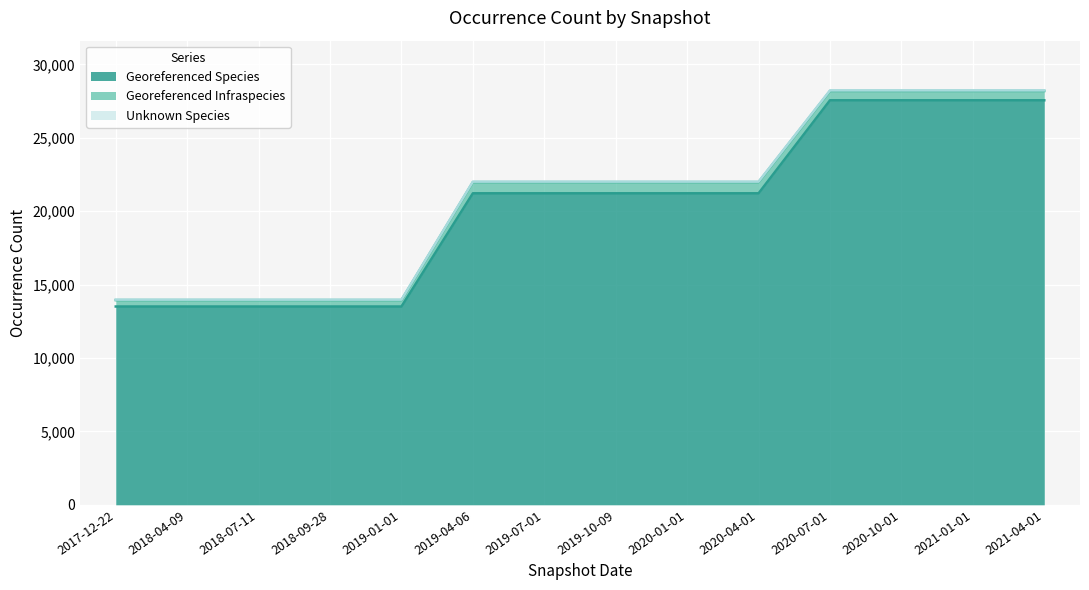

True or false: Georeferenced Infraspecies and Unknown Species cross at least once.

False